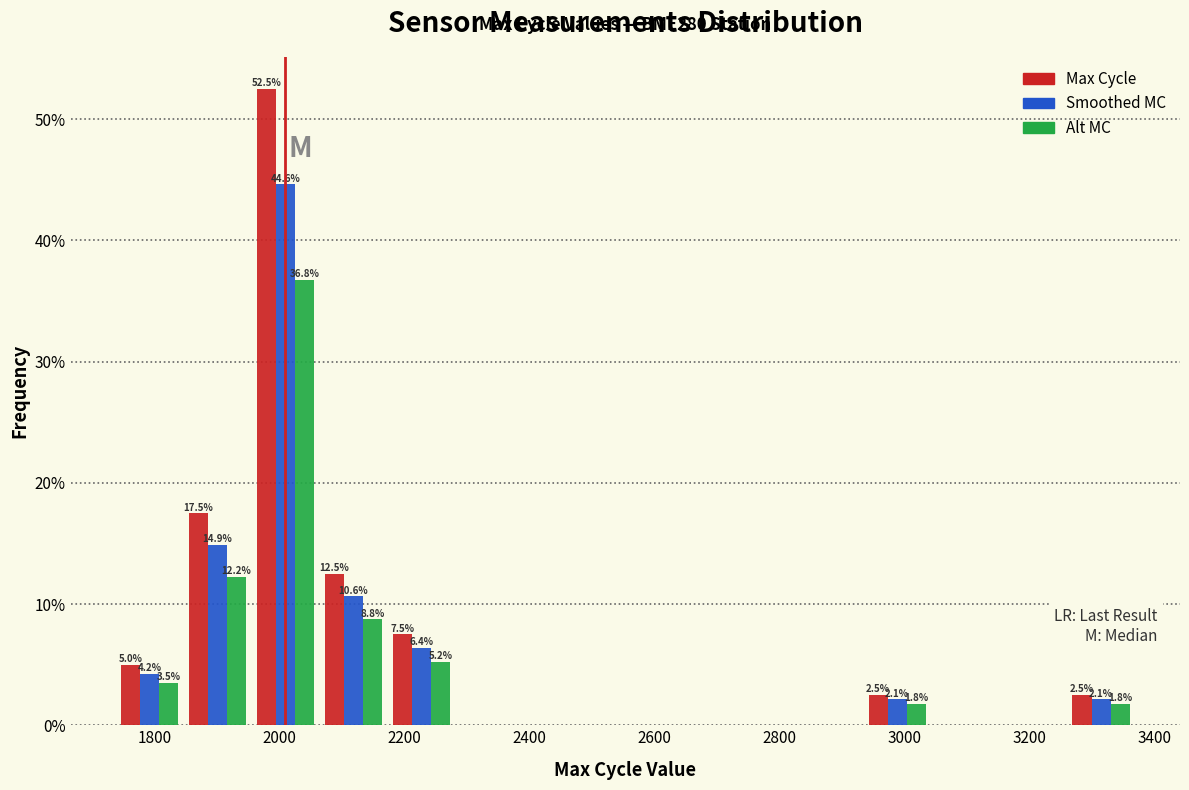

In the Smoothed MC series, which range on the x-axis has the tallest bar?

1960 to 2060